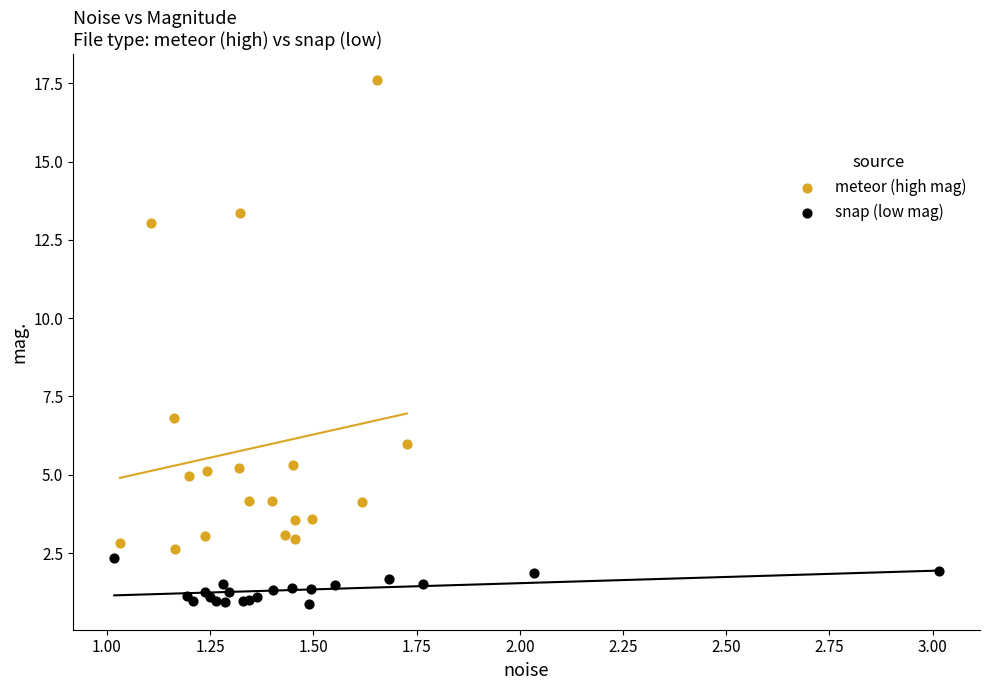

Which series has the largest Y range (max minus min)?

meteor (high mag)